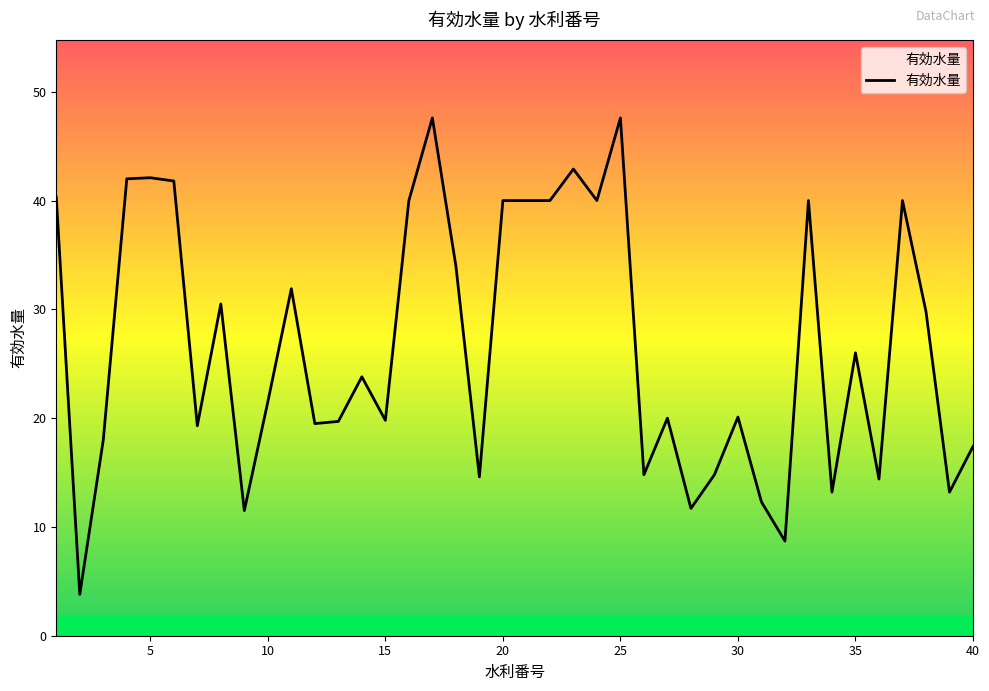

What is the difference between the maximum and minimum values?

43.8